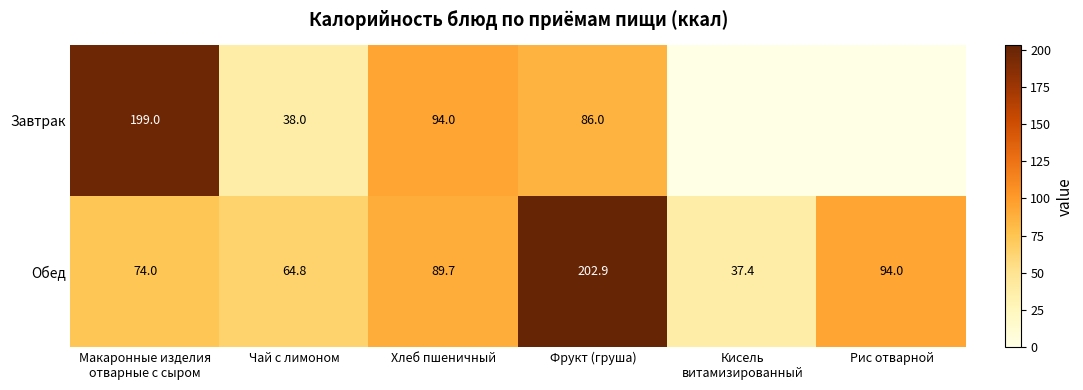

Is it true that Завтрак equals 133.4 at Хлеб пшеничный?

False